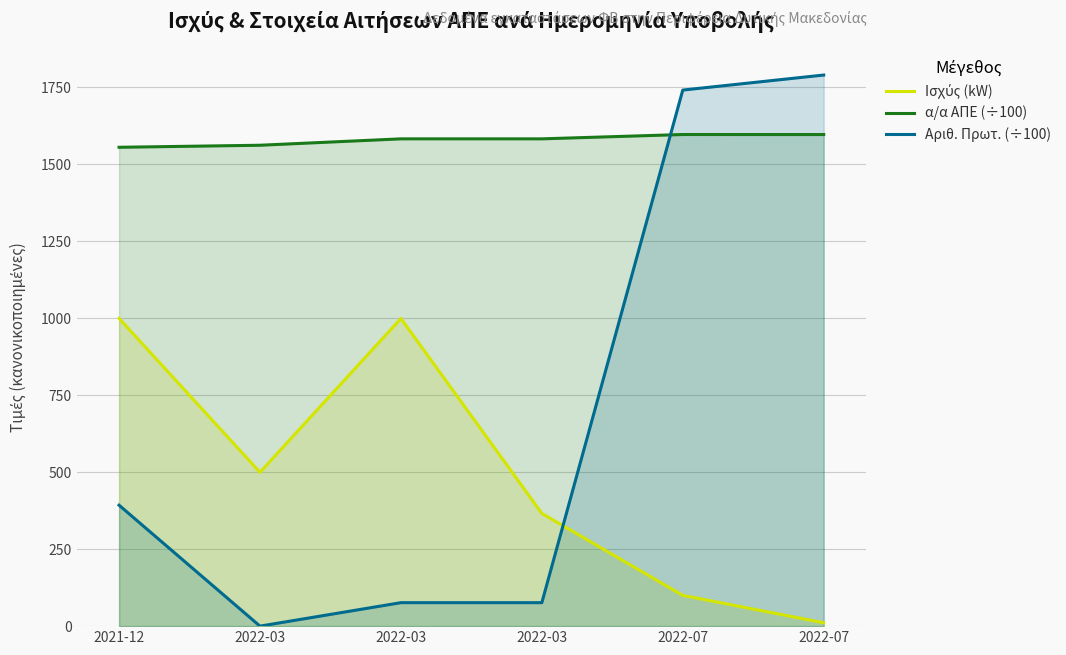

True or false: Ισχύς (kW) and α/α ΑΠΕ (÷100) intersect in this chart.

False